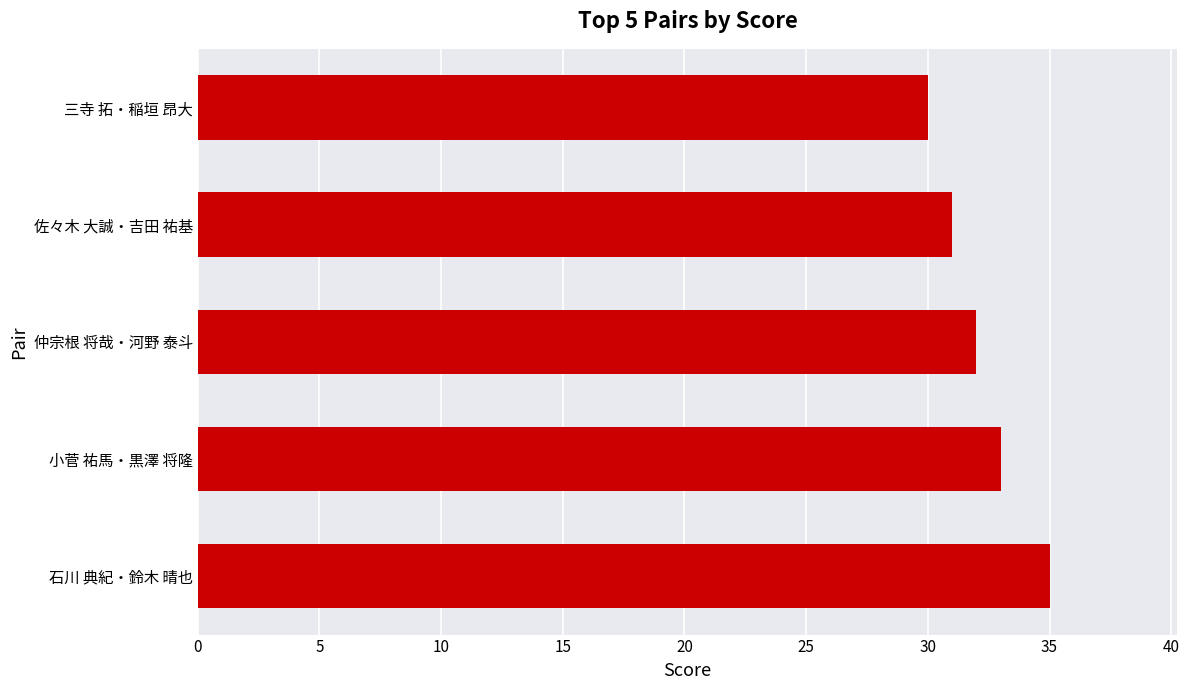

What is the difference between the maximum and minimum values?

5